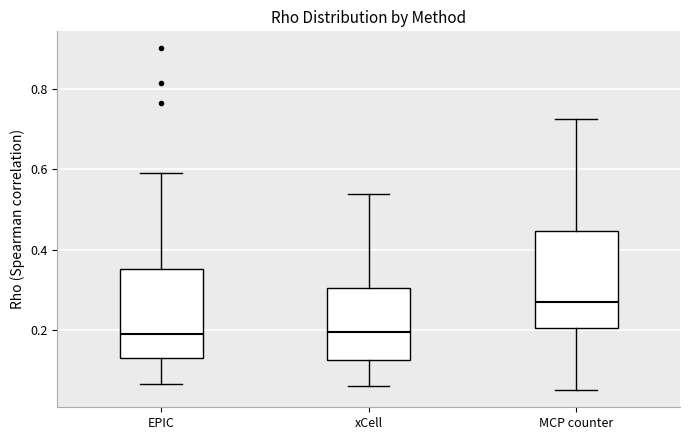

Where does the median line of the box for xCell sit on the y-axis? The values are not printed on the chart, so give them approximately, as read against the axis.

0.20